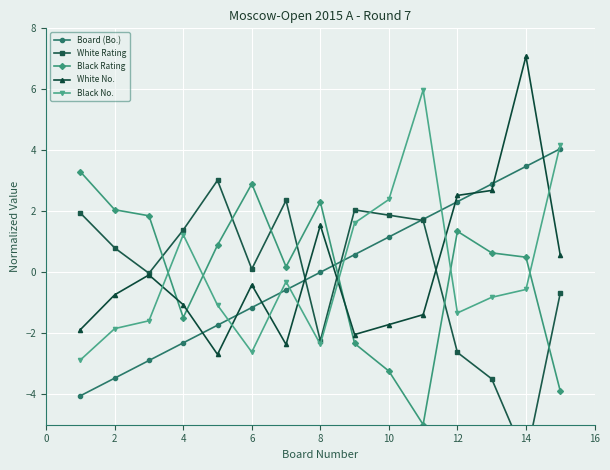

True or false: Black Rating has more than 1 interior local peaks.

True